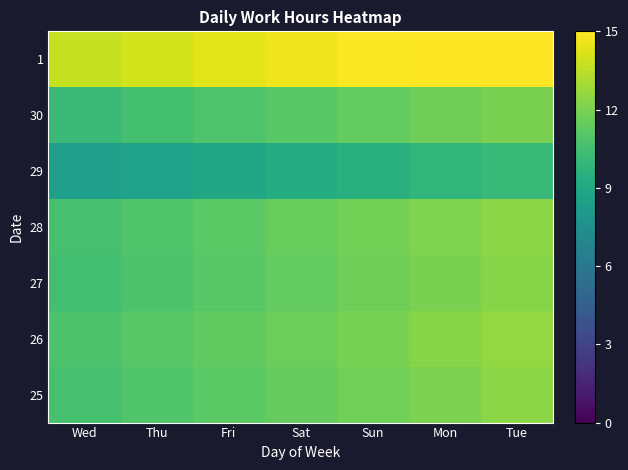

What is the greatest value displayed?

15.5